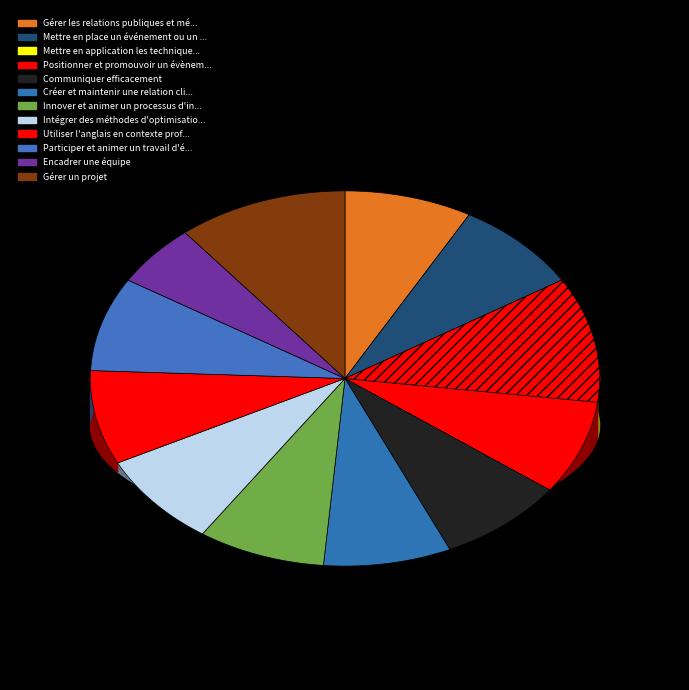

Count the number of slices in the pie.

12